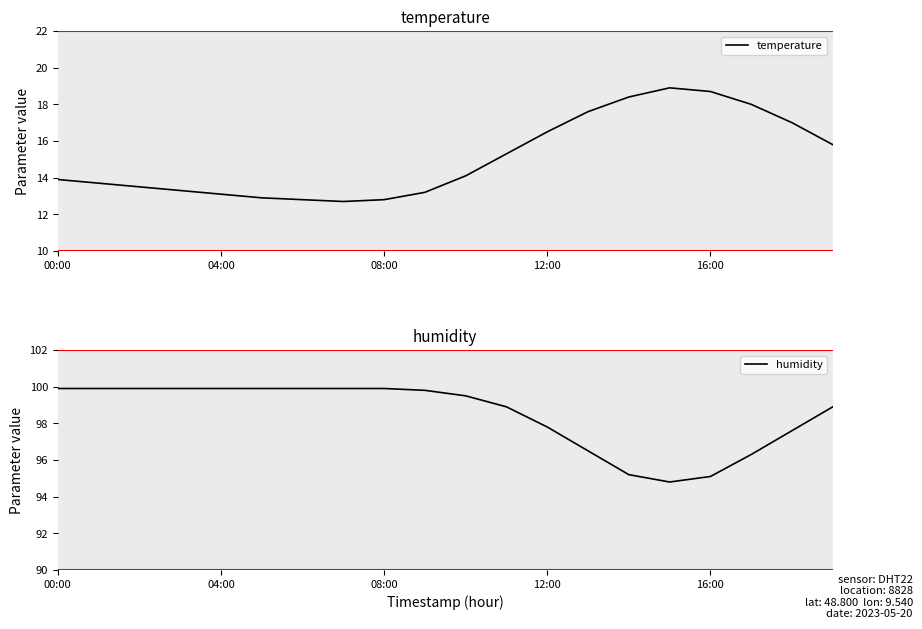

At which category is the sum across all series the highest?

19